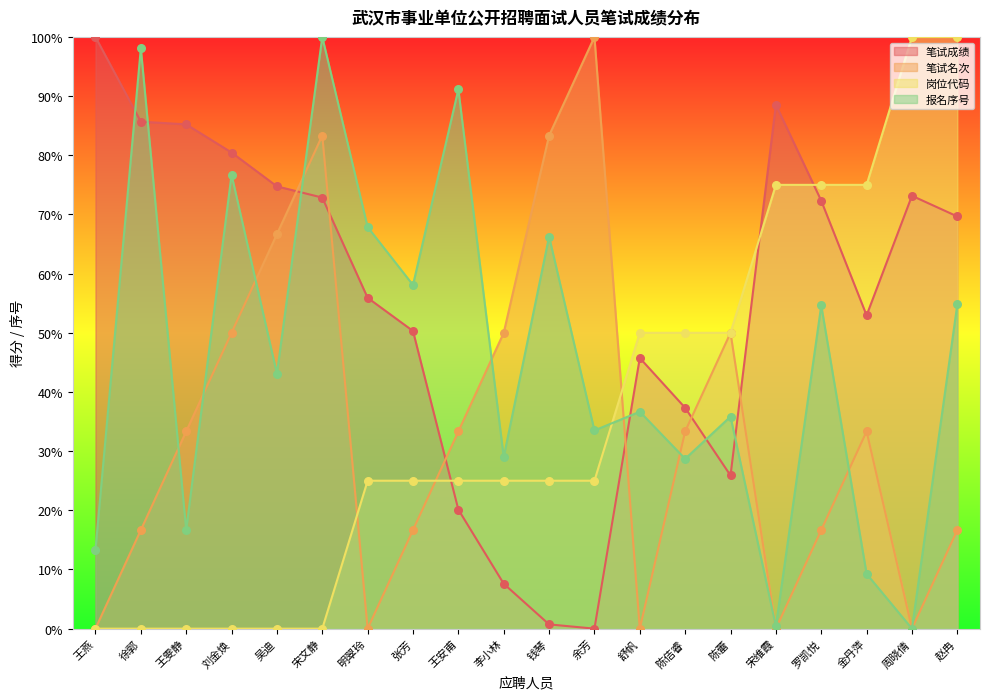

Which series has the widest spread of Y values?

笔试成绩